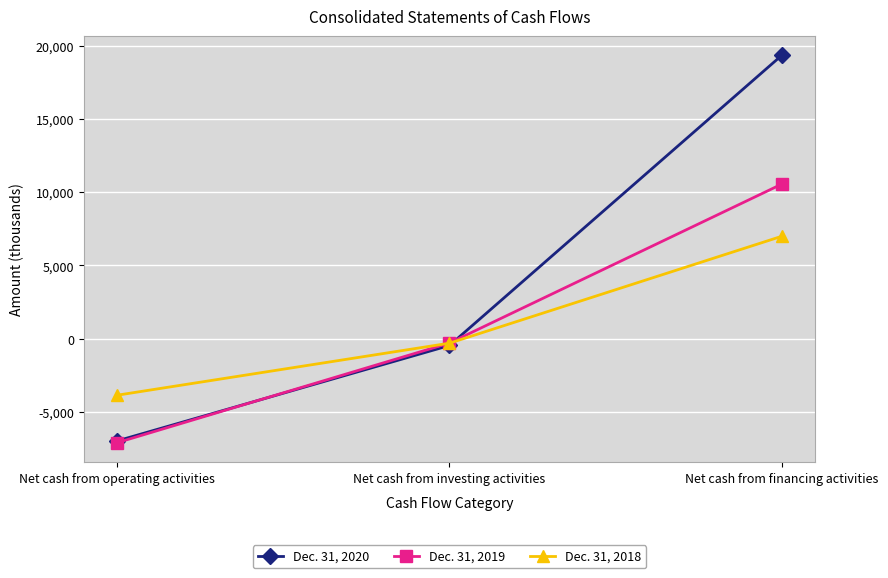

What is the difference between the highest and lowest values at Net cash from operating activities?

3240